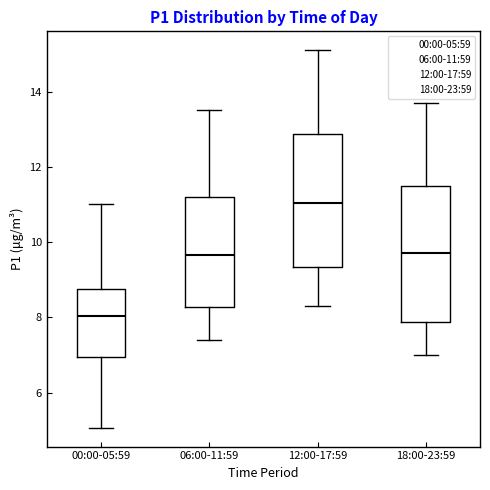

Which box has the lowest median line?

00:00-05:59